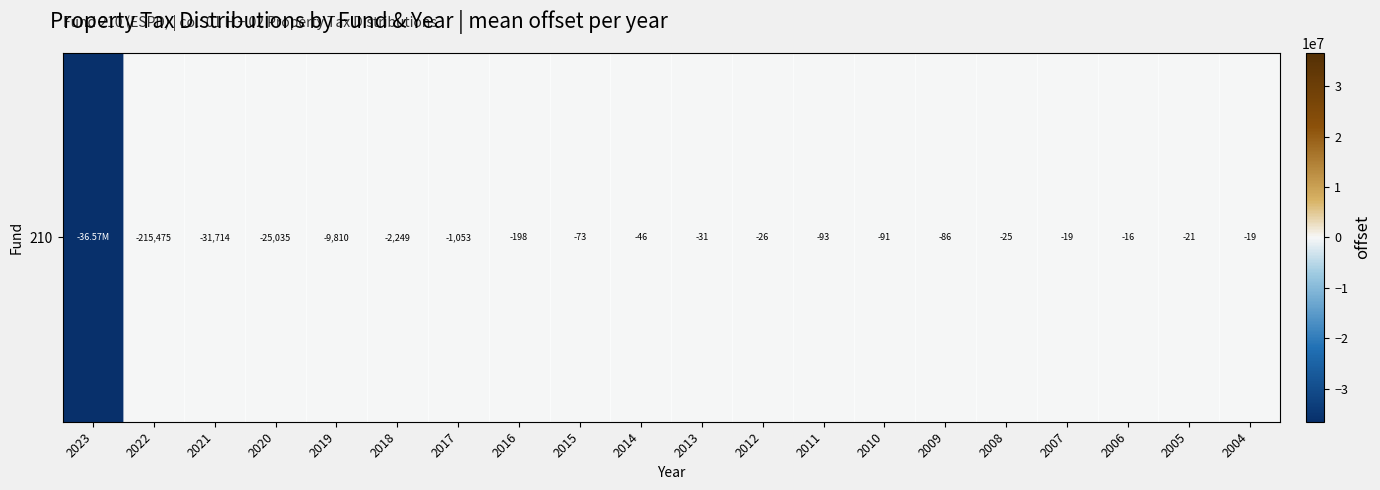

What is the change in value from 2013 to 2007?

+12.4